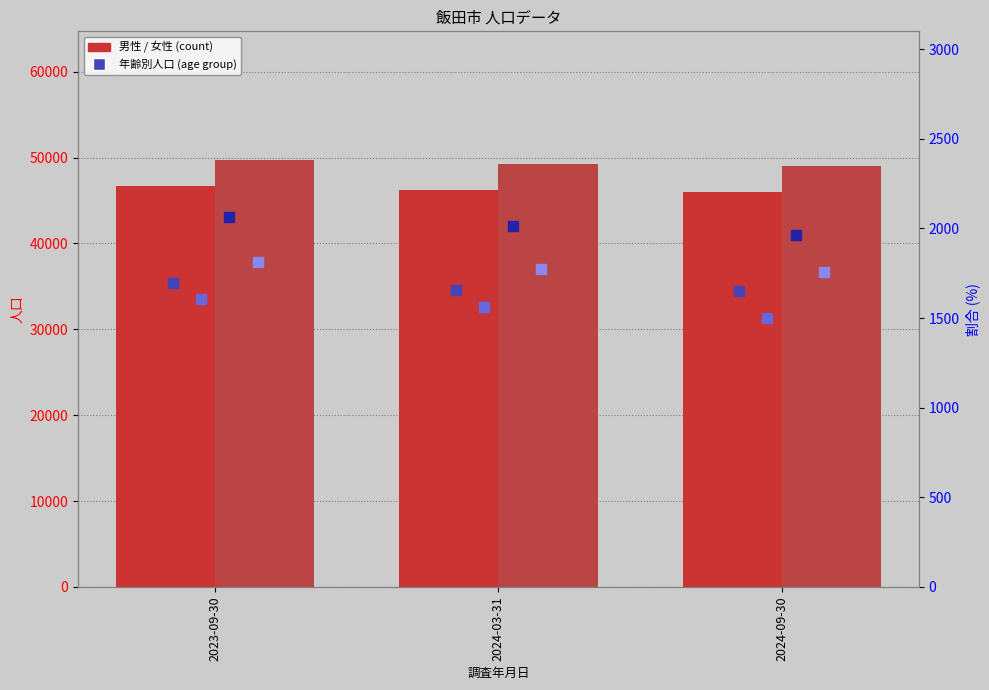

Reading left to right, transcribe all the data shown in this chart.

男性: 46636	46179	46030
女性: 49762	49221	49046
0-4歳の男性: 1696	1654	1651
0-4歳の女性: 1605	1561	1501
5-9歳の男性: 2066	2016	1961
5-9歳の女性: 1814	1772	1756